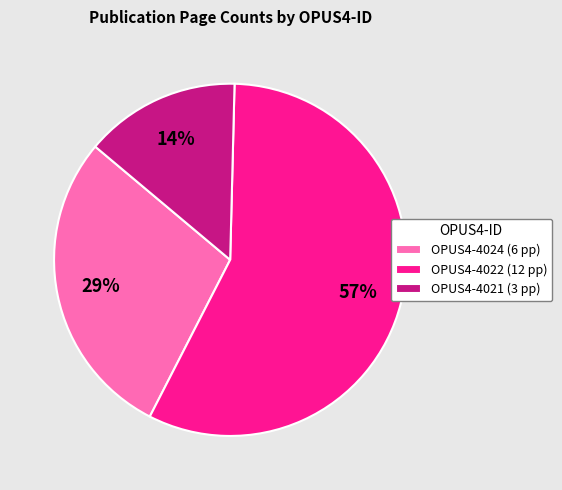

To the nearest percent, what is the difference between the largest and smallest slice percentages?

43%